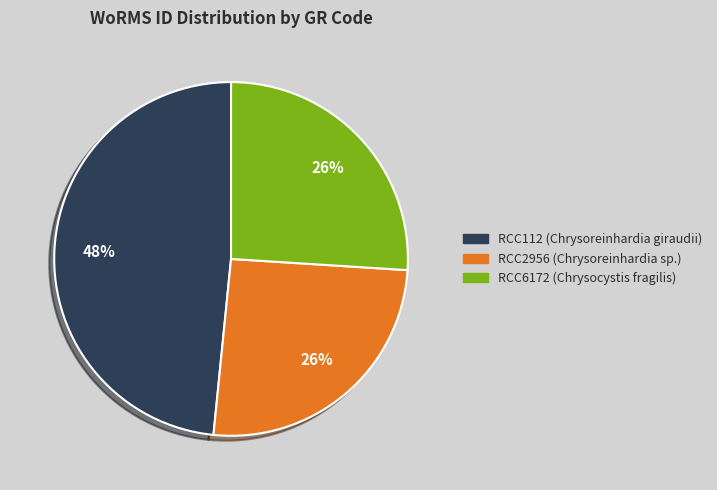

The RCC2956 (Chrysoreinhardia sp.) slice represents 26% of the pie. True or false?

True